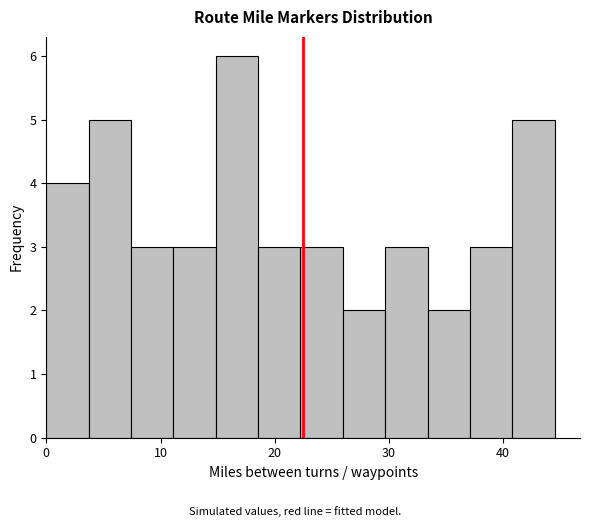

Read against the x-axis, roughly where is the centre of the tallest bar?

17